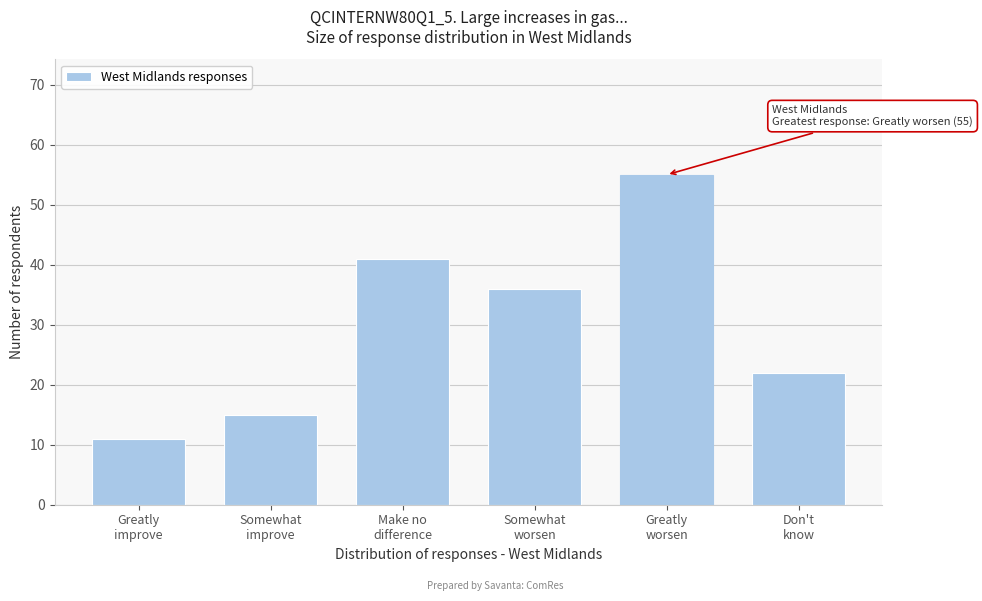

Reading right to left, what are all the values shown in this chart?

22	55	36	41	15	11